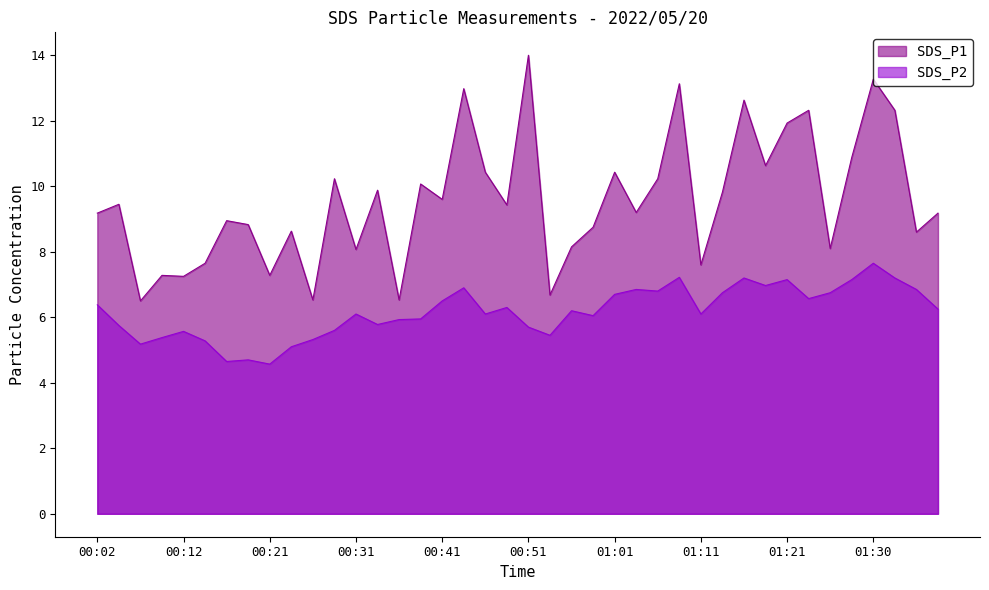

At which label does SDS_P1 first exceed 9?

00:02